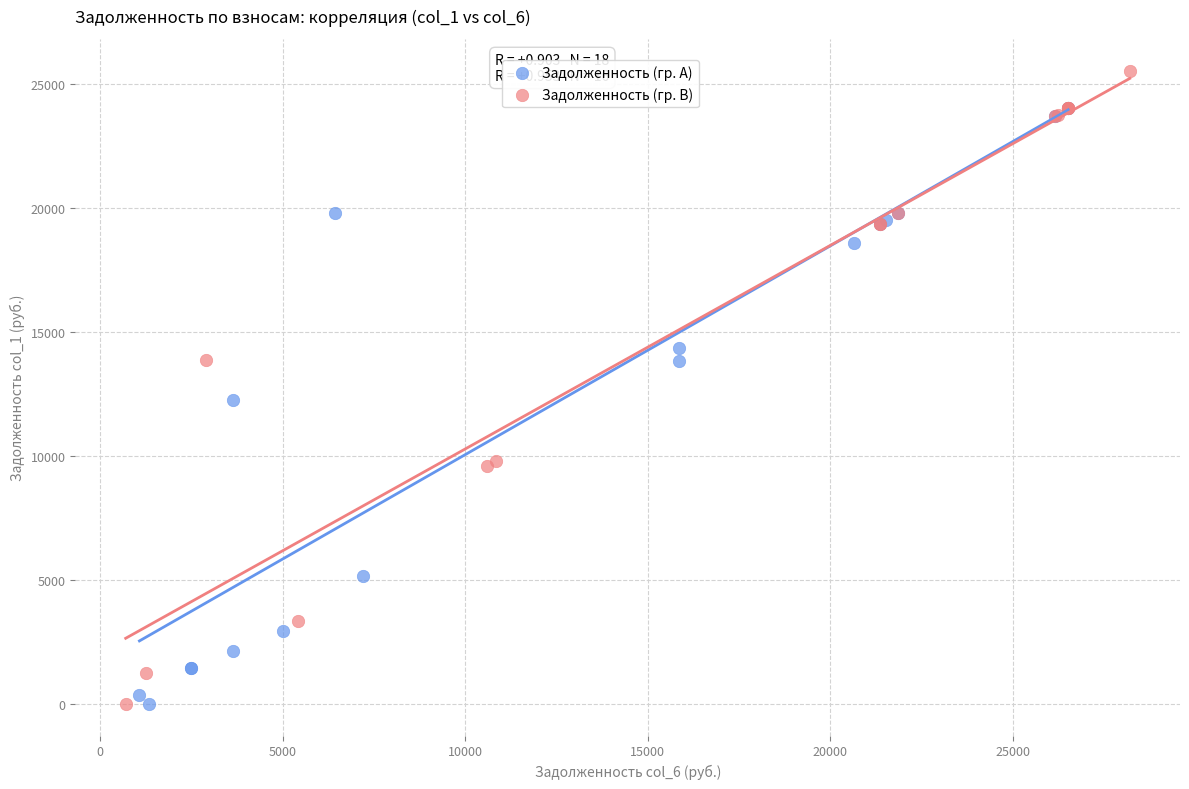

Which series contains the highest Y value?

Задолженность (гр. B)